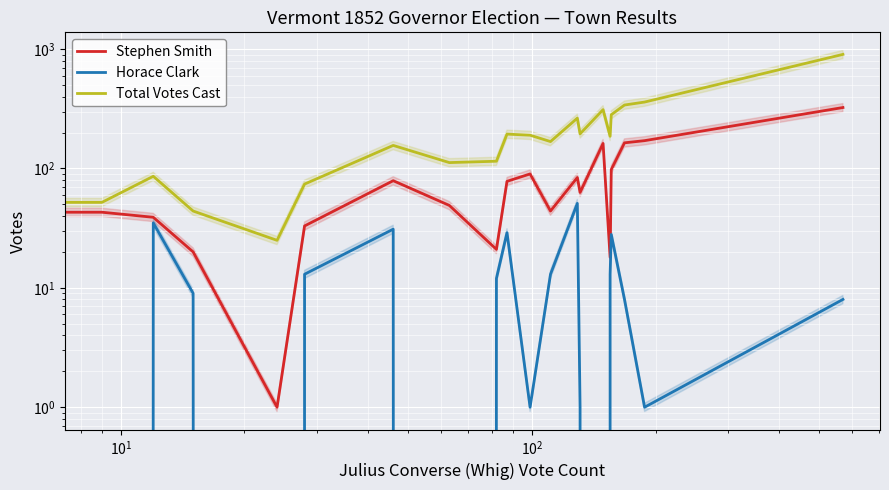

Is the value of Stephen Smith at 8 greater than the value of Horace Clark at 15?

Yes